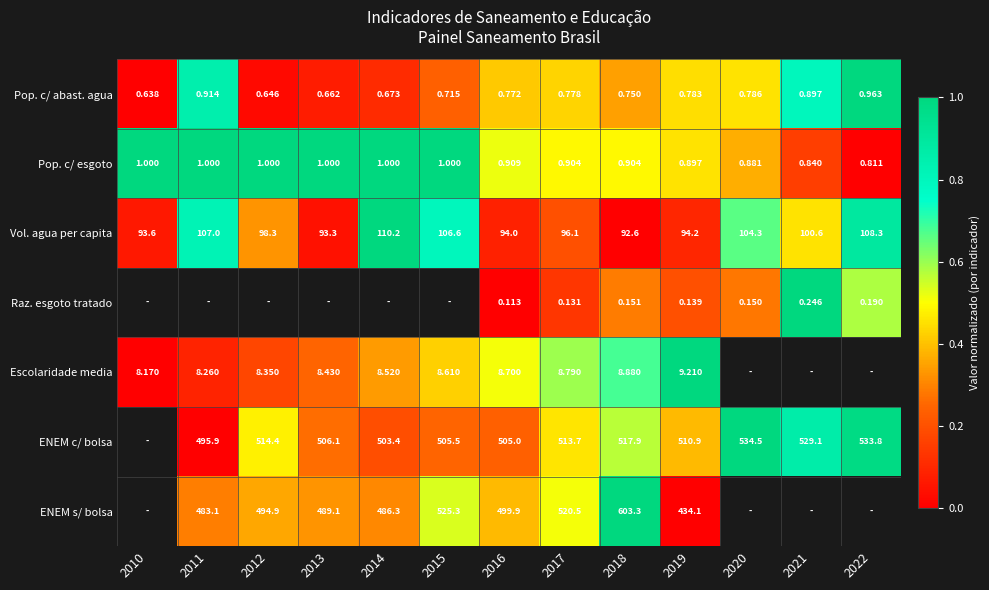

Rank the series at 2016 from highest to lowest value.

ENEM c/ bolsa, ENEM s/ bolsa, Vol. agua per capita, Escolaridade media, Pop. c/ esgoto, Pop. c/ abast. agua, Raz. esgoto tratado